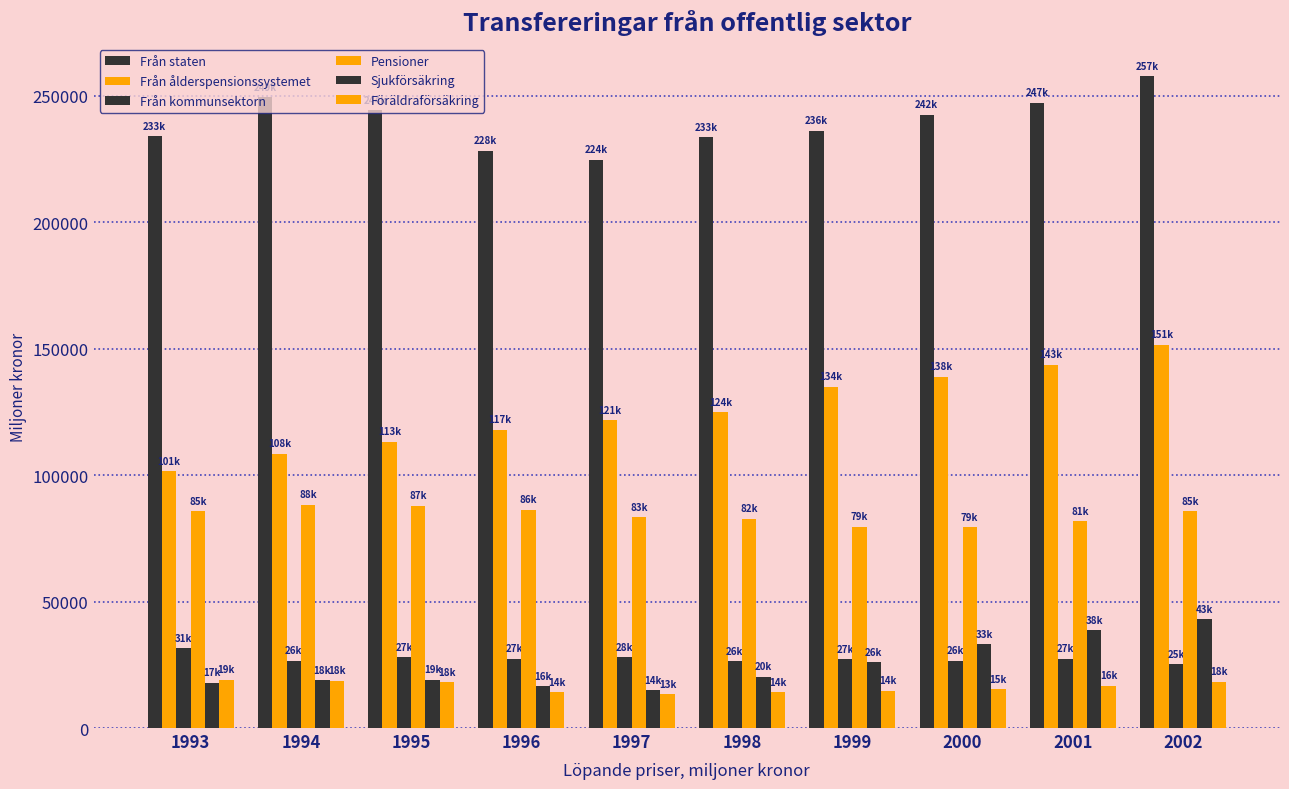

How many distinct data groups are displayed?

6